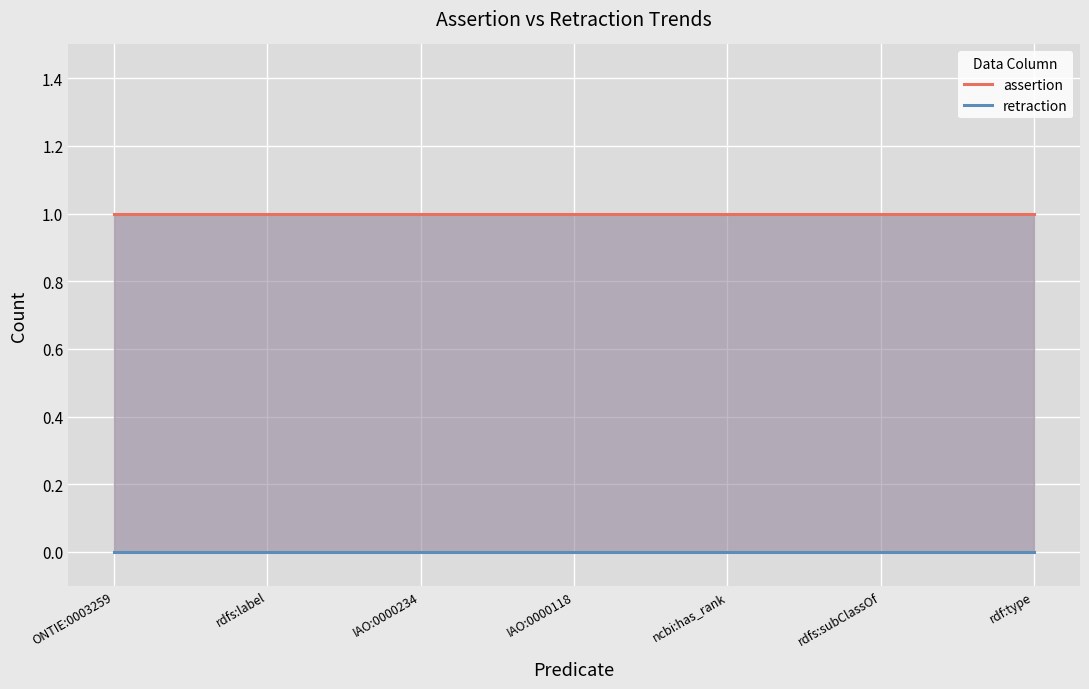

At which label does retraction reach its peak?

ONTIE:0003259